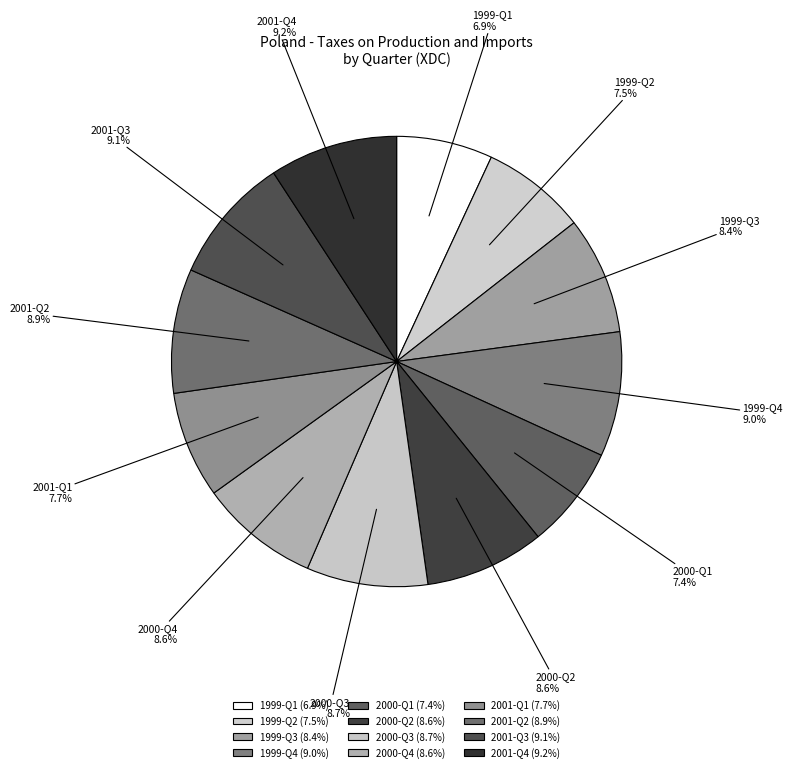

What percentage is NOT represented by 2000-Q3?

91.3%